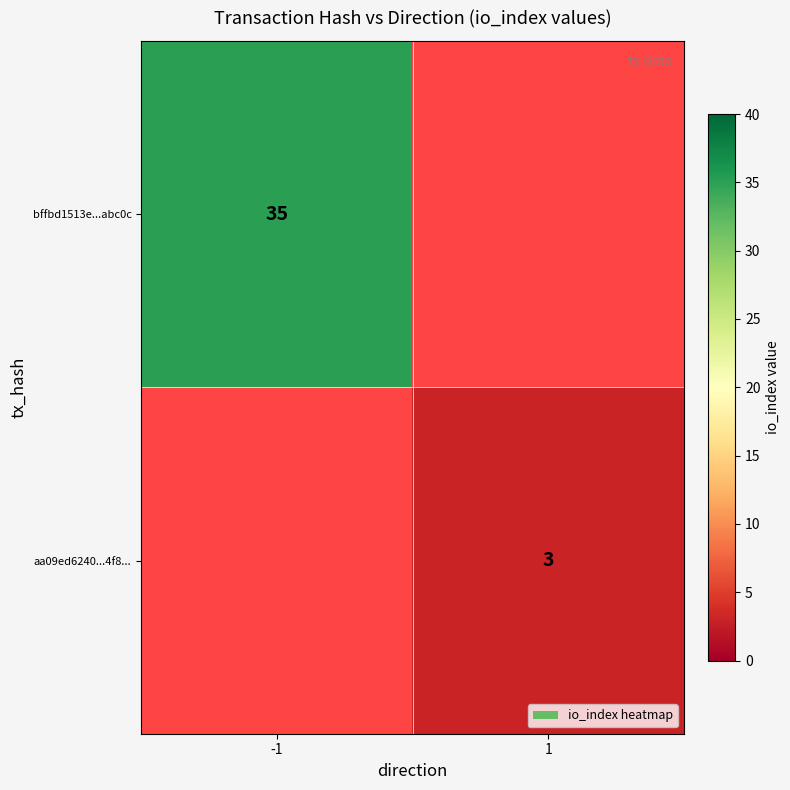

At how many categories does at least one series exceed 15?

1